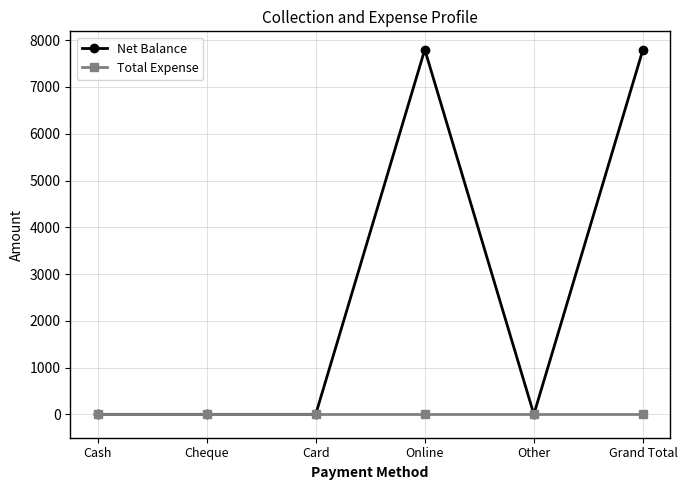

What position from the left is Other?

5